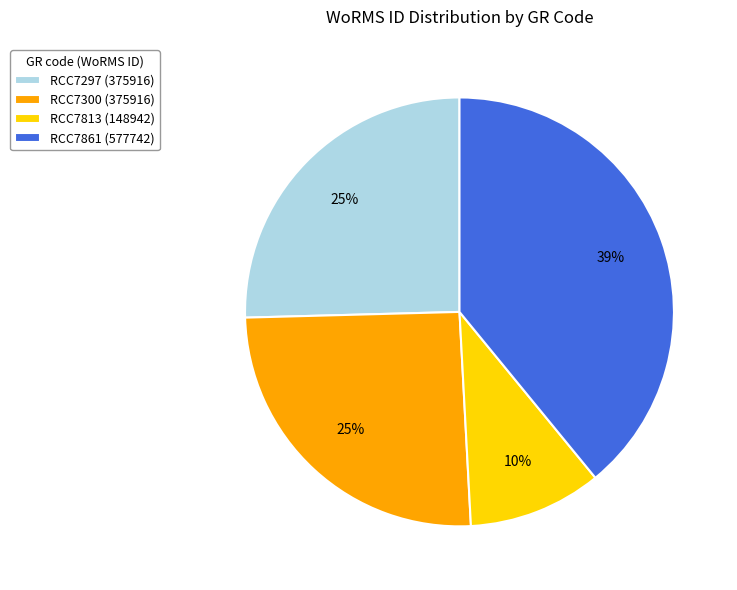

What is the ratio of the value at RCC7297 (375916) to the value at RCC7813 (148942)?

2.5